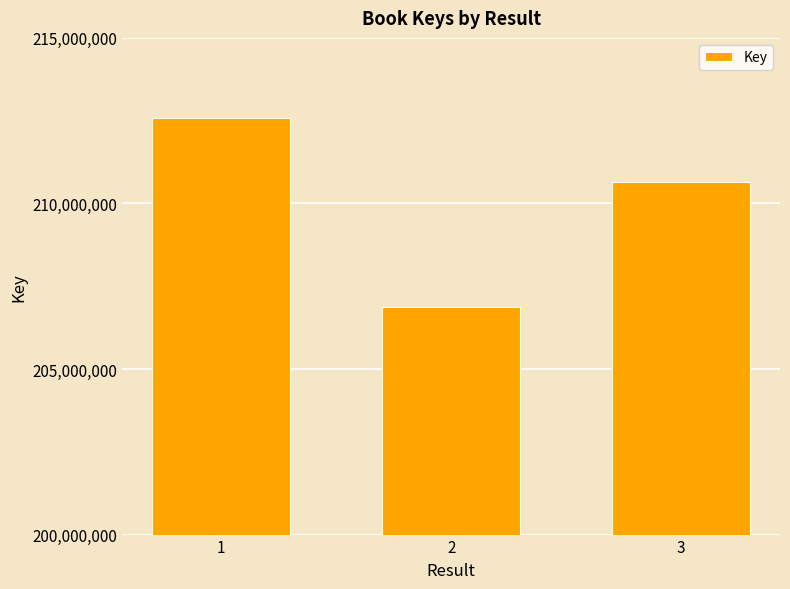

How many distinct data groups are displayed?

1